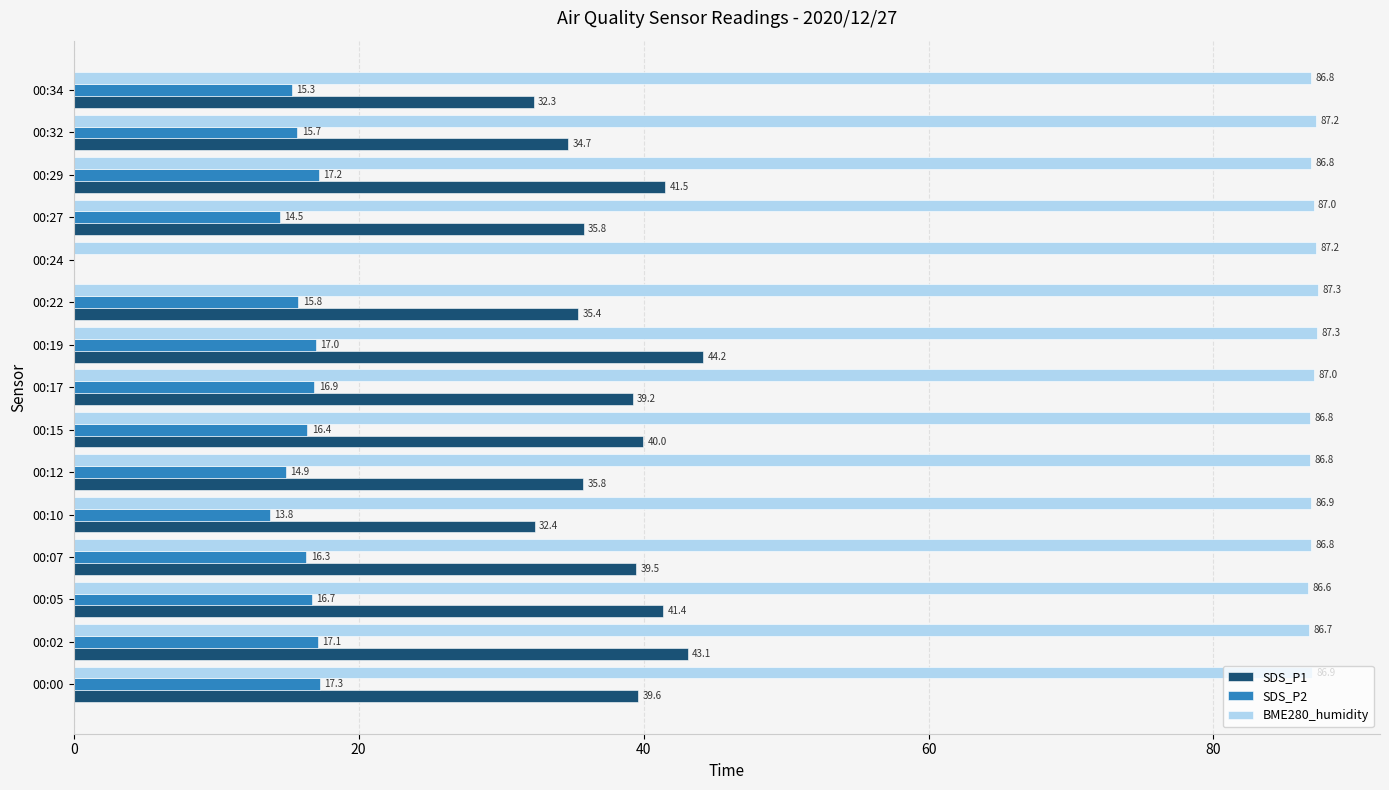

The value of SDS_P2 at 00:32 is 10.1. True or false?

False